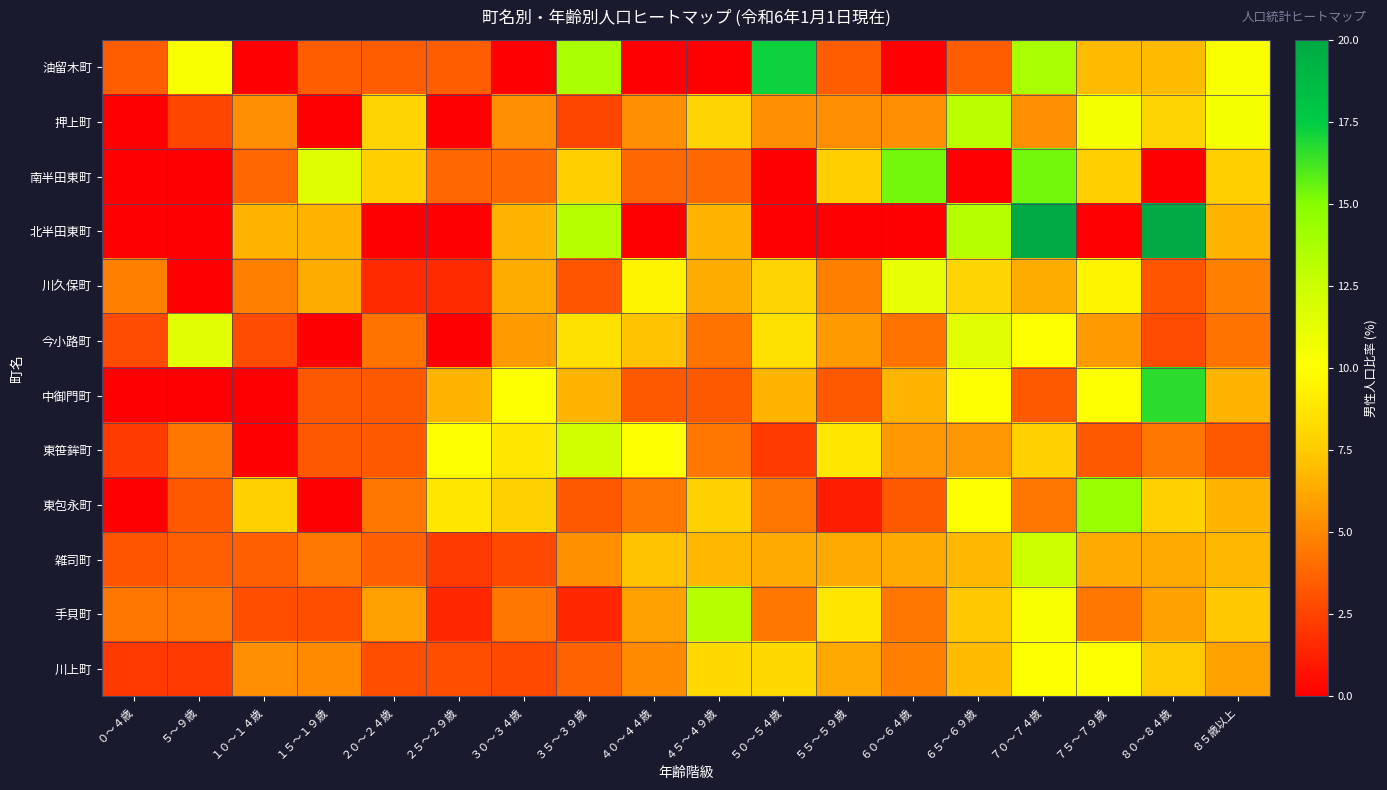

What is the greatest value displayed?

20.0